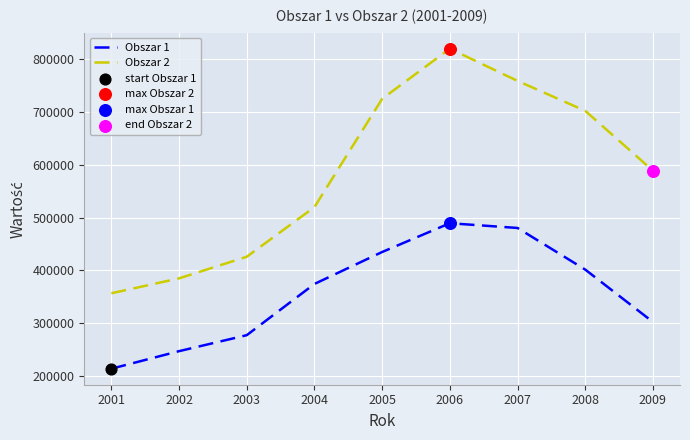

Which series has the largest total across all categories?

Obszar 2